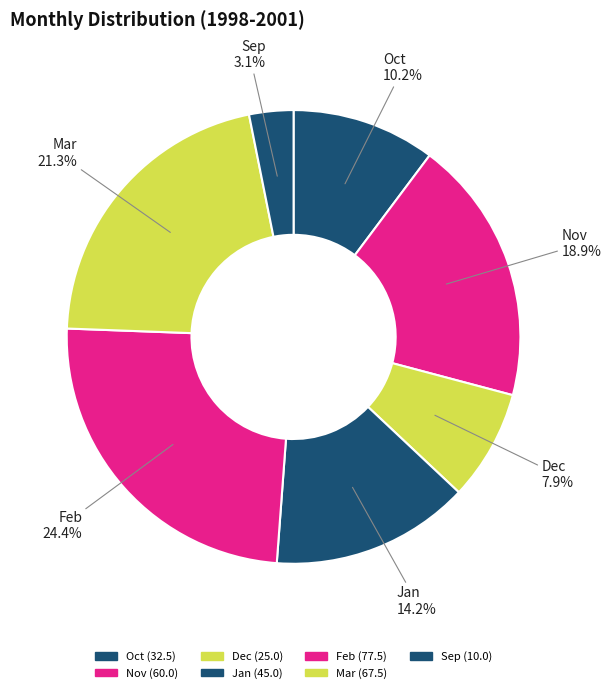

Count the number of slices in the pie.

7